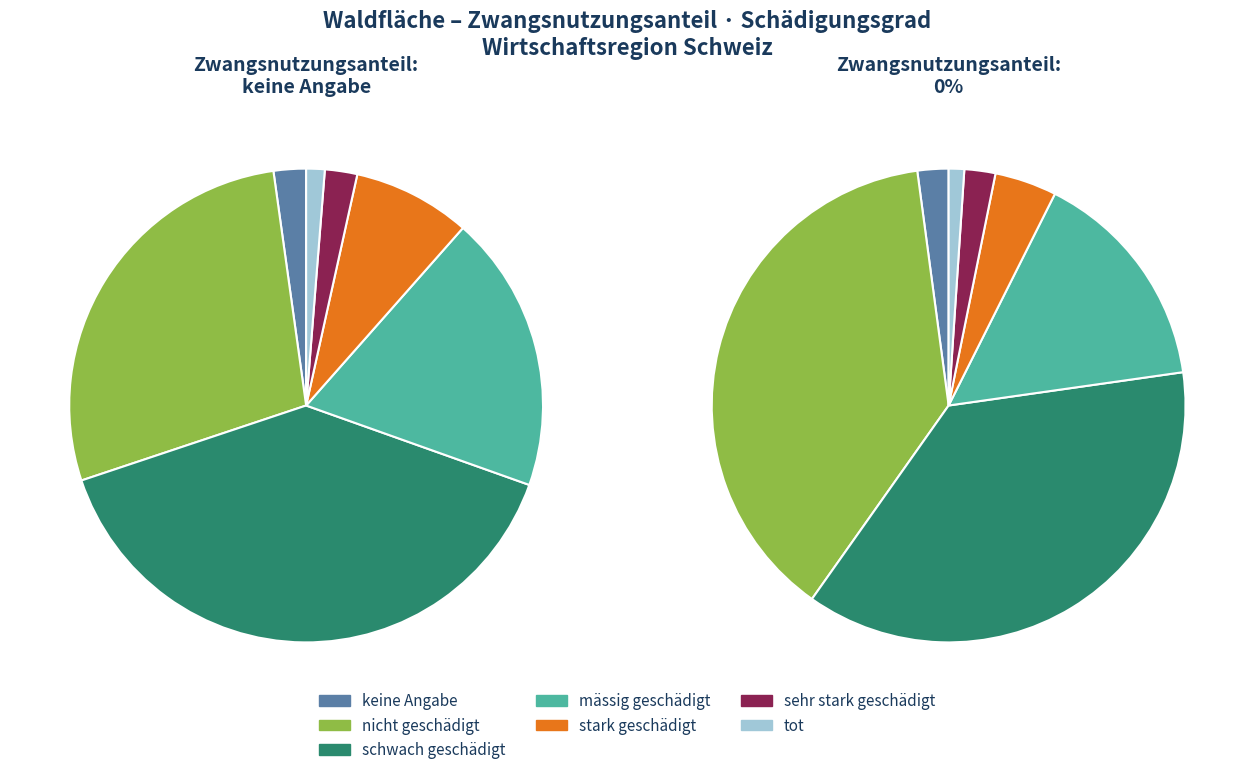

How many segments does this pie chart have?

7